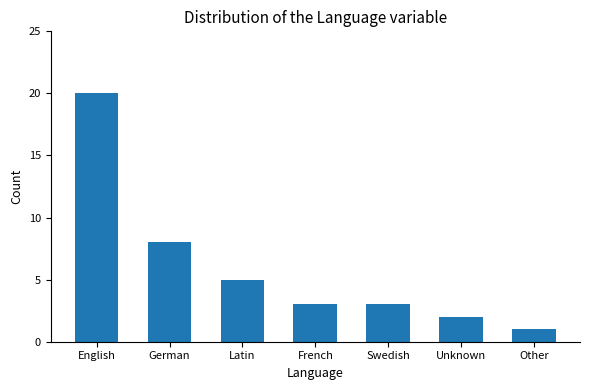

What is the greatest value displayed?

20